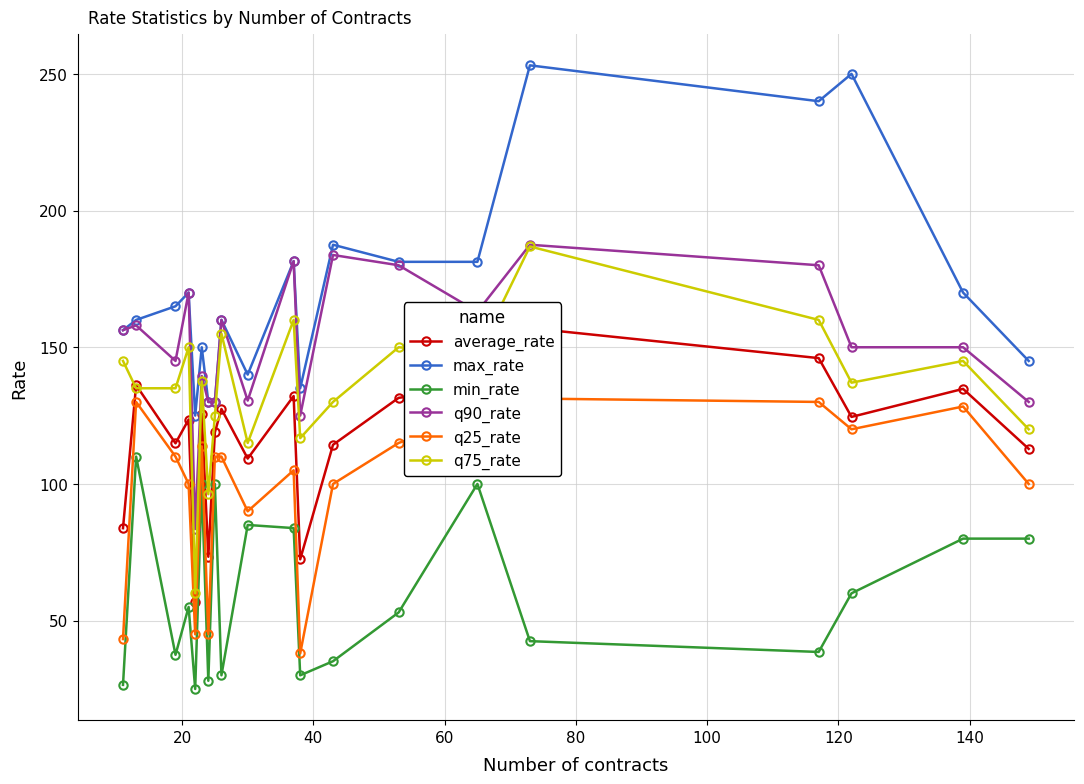

True or false: q90_rate and min_rate intersect in this chart.

False